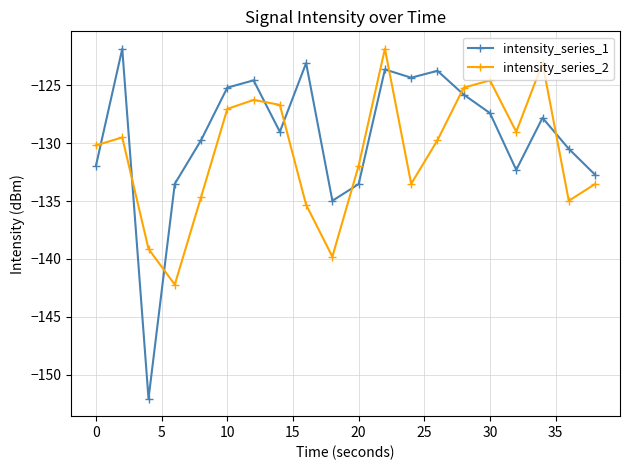

What is the value of the intensity_series_2 point at the 20th from the left?

-133.5